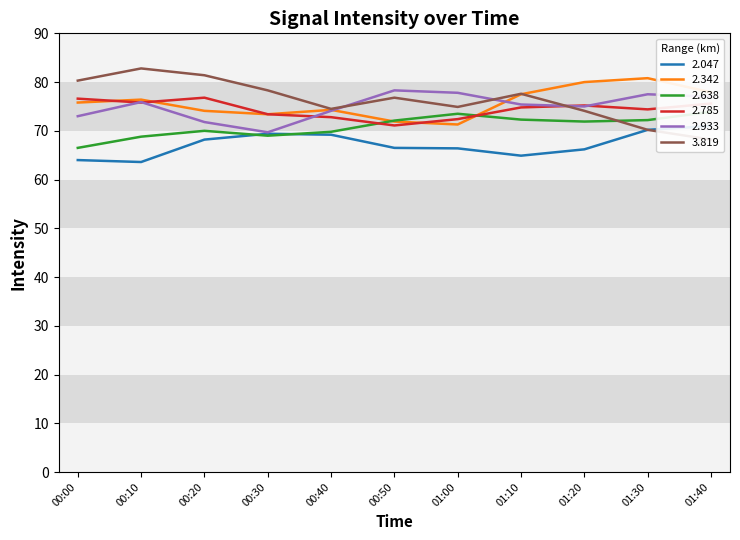

At which category does 2.933 reach its first local peak?

00:10